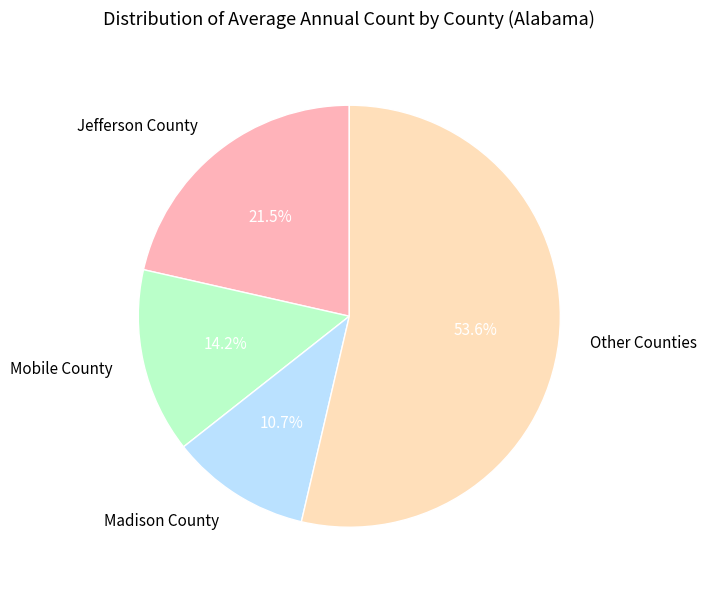

Which has a higher value, Other Counties or Madison County?

Other Counties